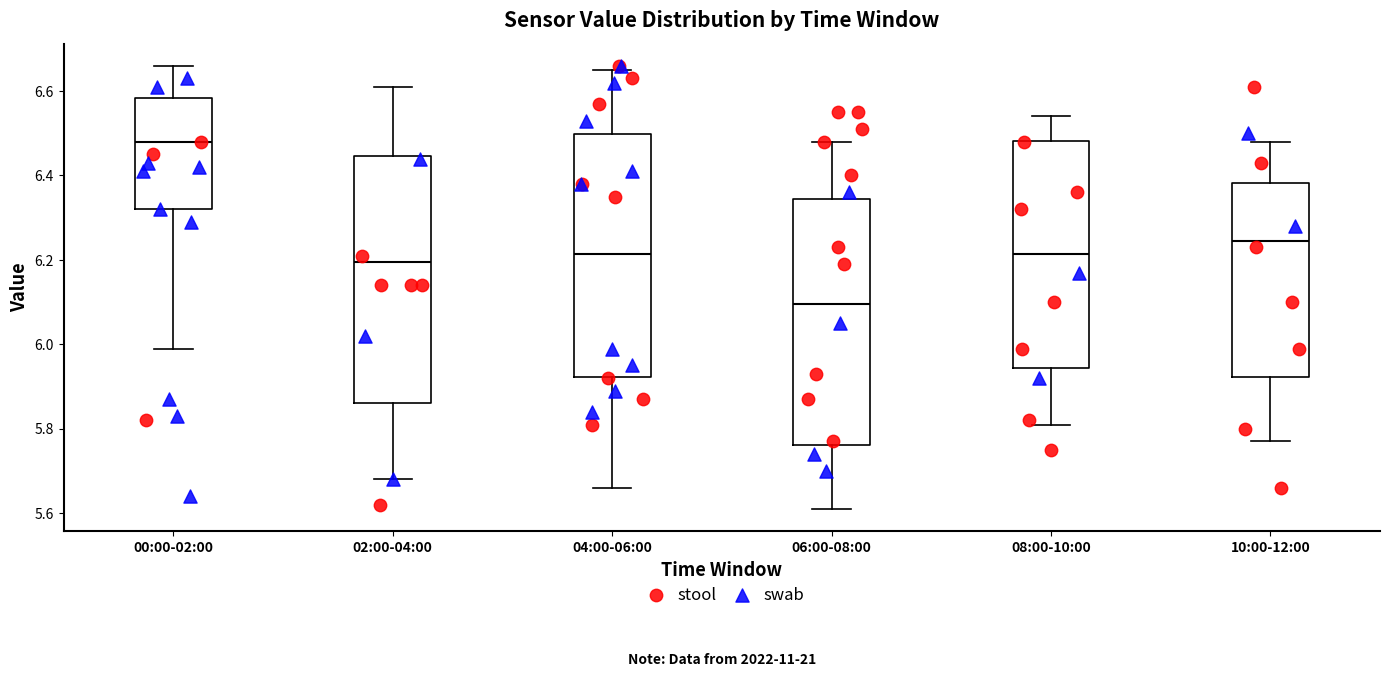

Which box has the lowest median line?

06:00-08:00